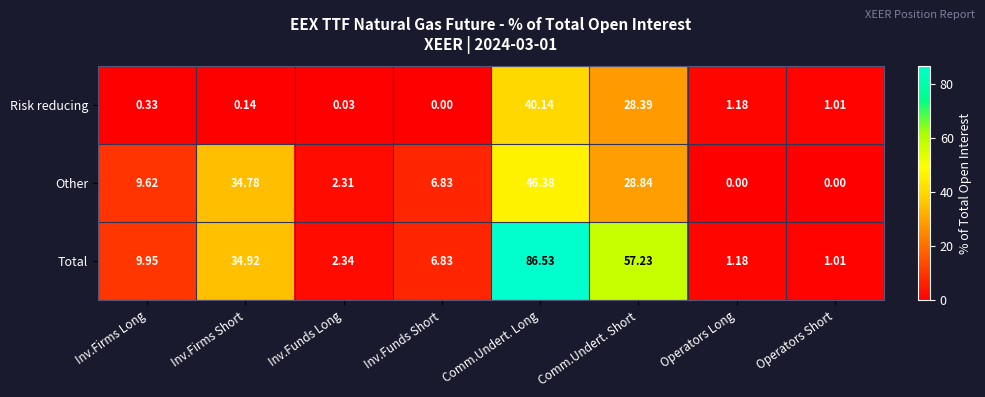

Where is Risk reducing nearest to the value 20?

Comm.Undert. Short